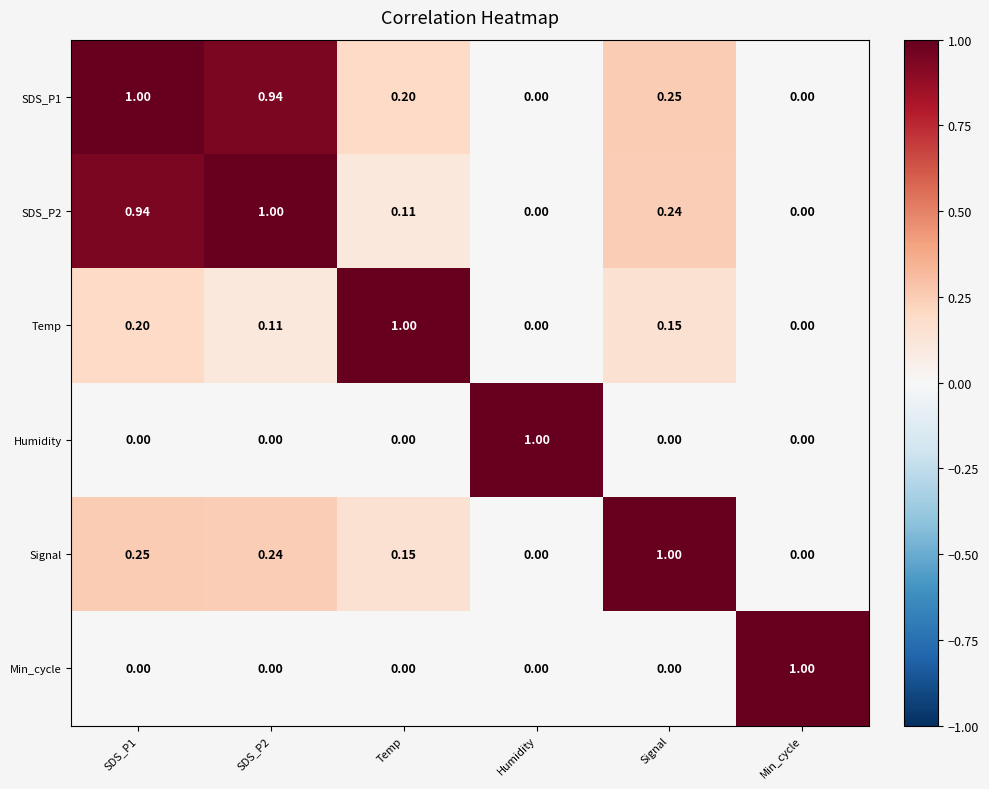

How many values in the Signal series exceed 0?

4